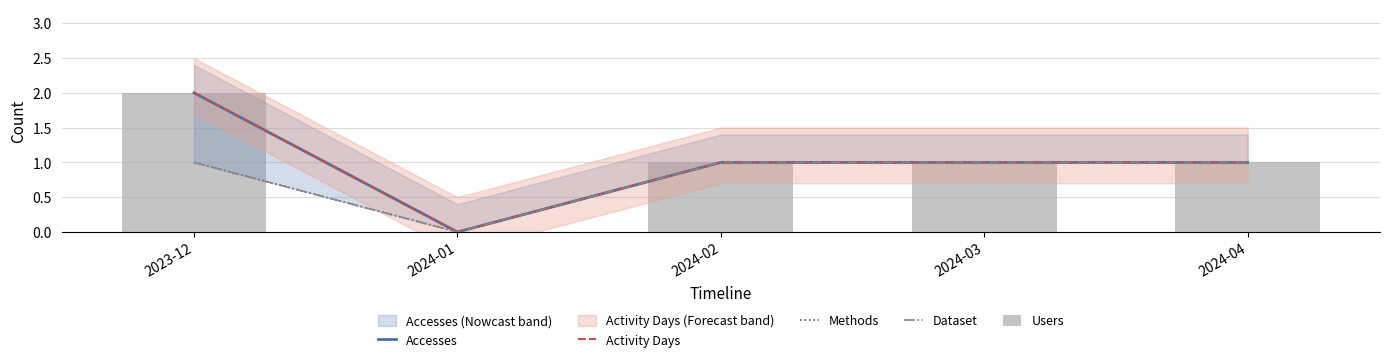

How many data points in Users are above 1?

1